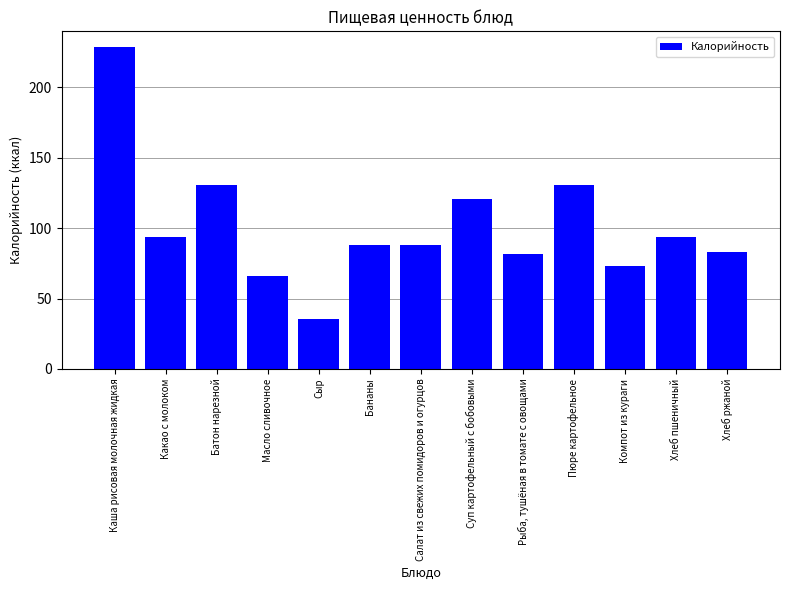

What is the difference between the values at Компот из кураги and Бананы?

15.2